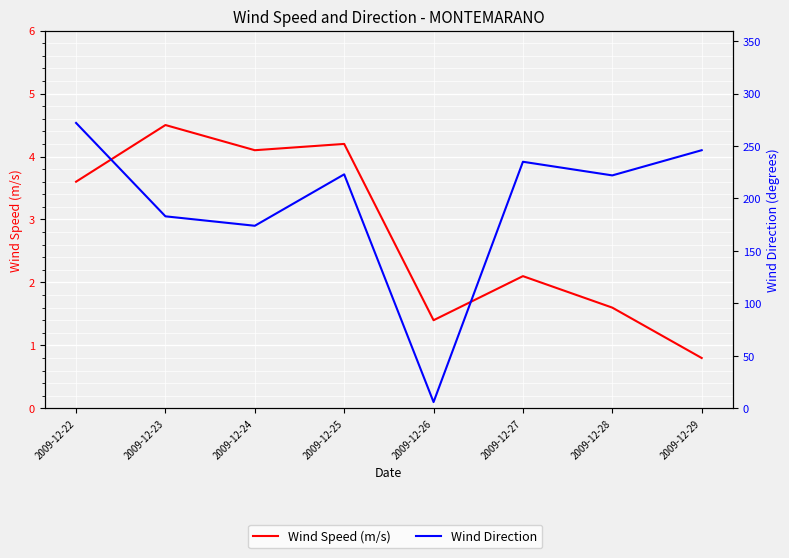

How many lines are shown in the chart?

2